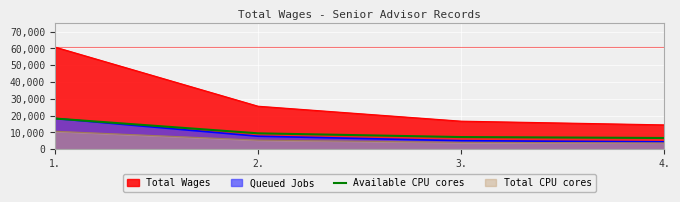

Which category has the highest value across all series?

1.